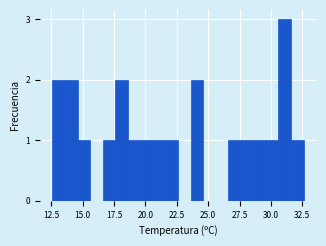

Around what value on the x-axis is the tallest bar? Give the approximate position of its centre, as read against the axis.

31.0